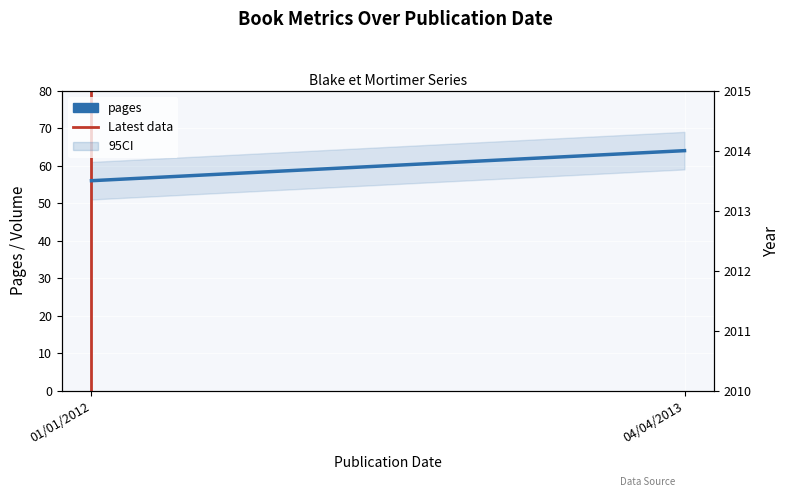

What is the average value of the pages series?

60